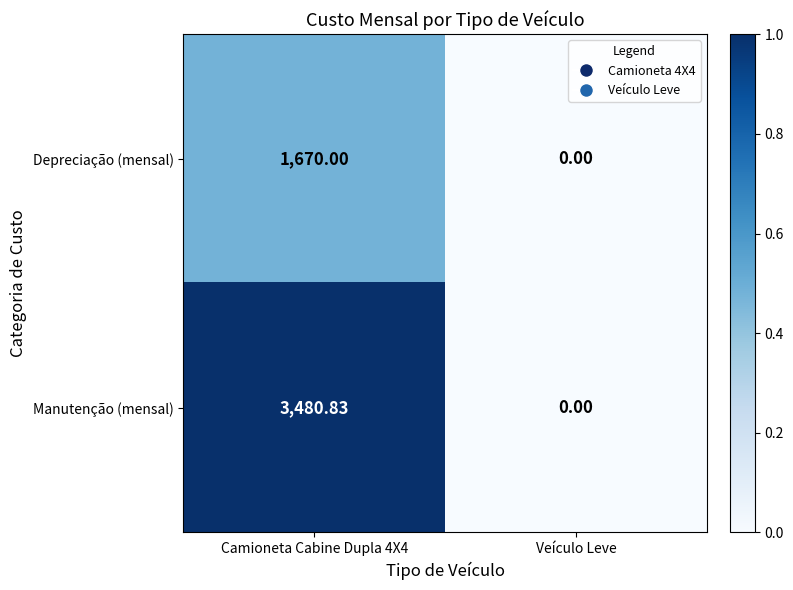

Rank the series by their maximum value, from lowest to highest.

Depreciação (mensal), Manutenção (mensal)